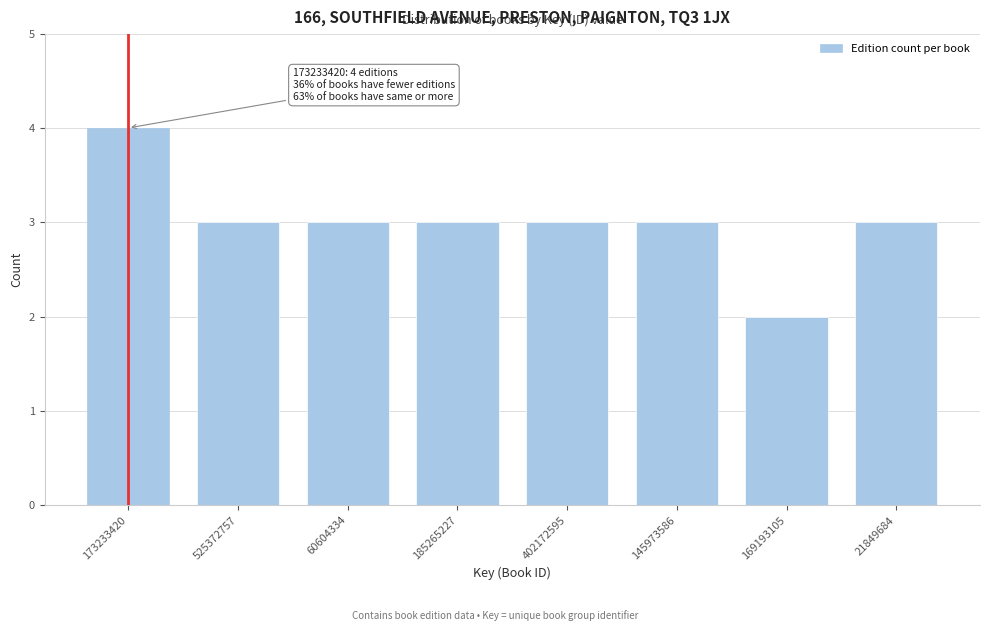

Reading right to left, extract all data points from this chart.

21849684=3	169193105=2	145973586=3	402172595=3	185265227=3	60604334=3	525372757=3	173233420=4